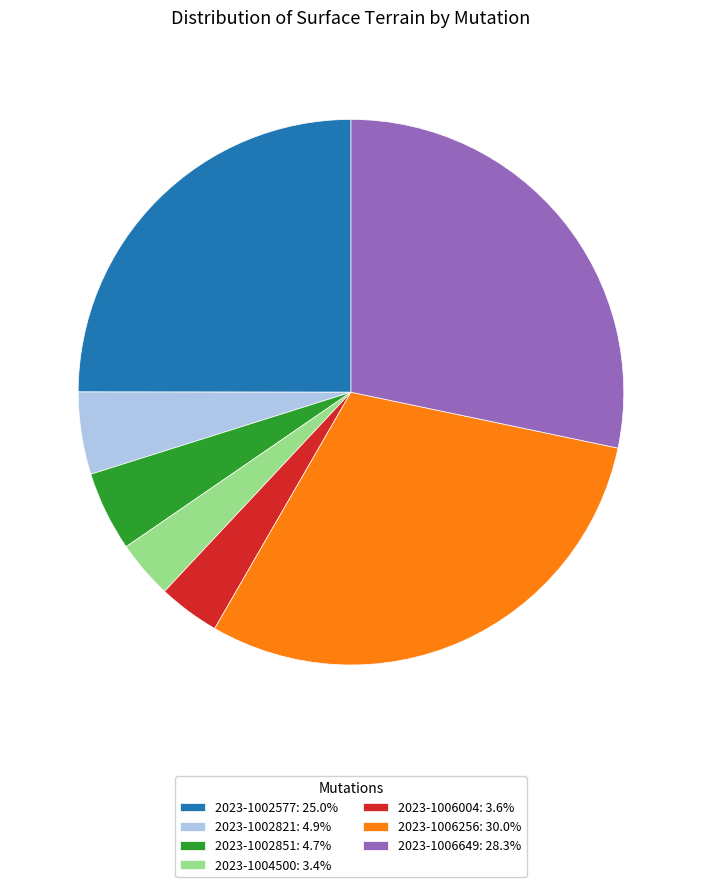

Is the sum of 2023-1006256: 30.0% and 2023-1004500: 3.4% greater than half?

No